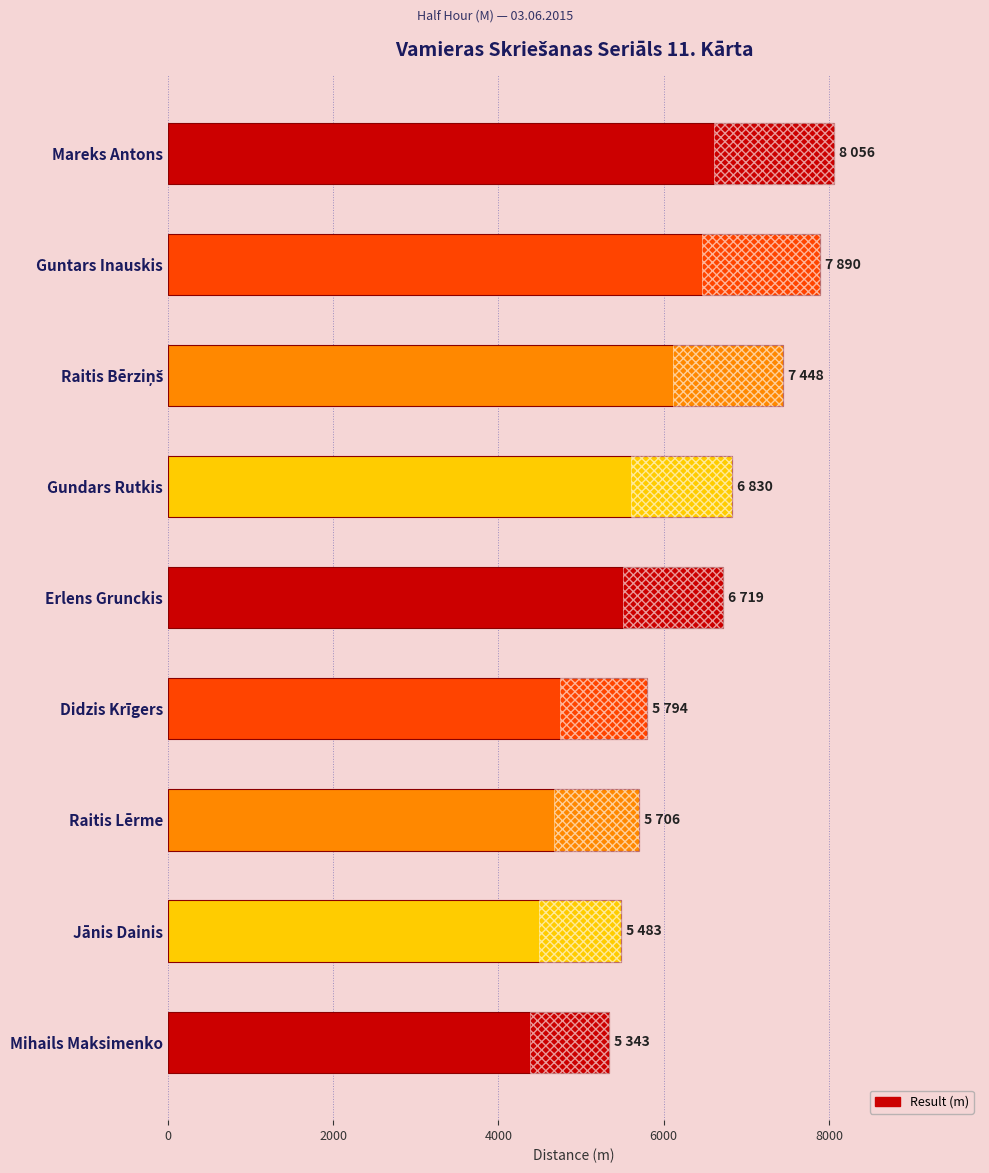

What is the smallest value displayed?

5343